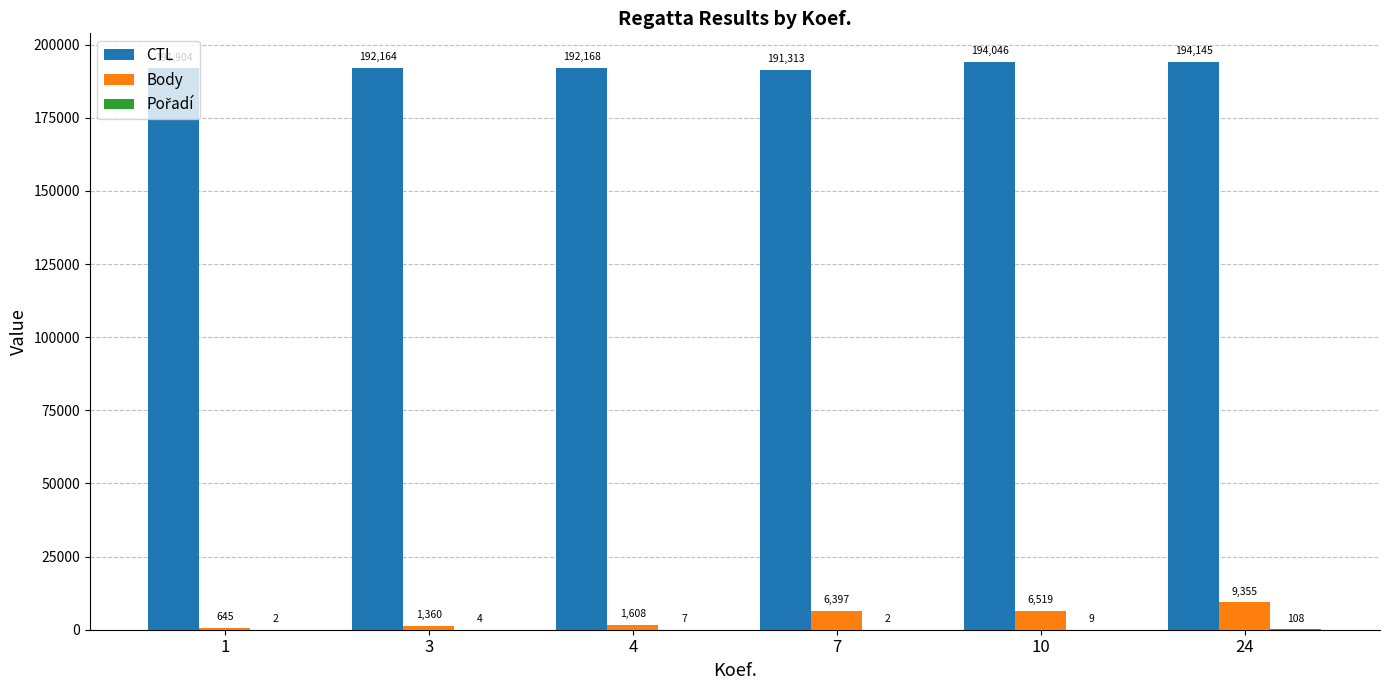

At which label does Body reach its peak?

24